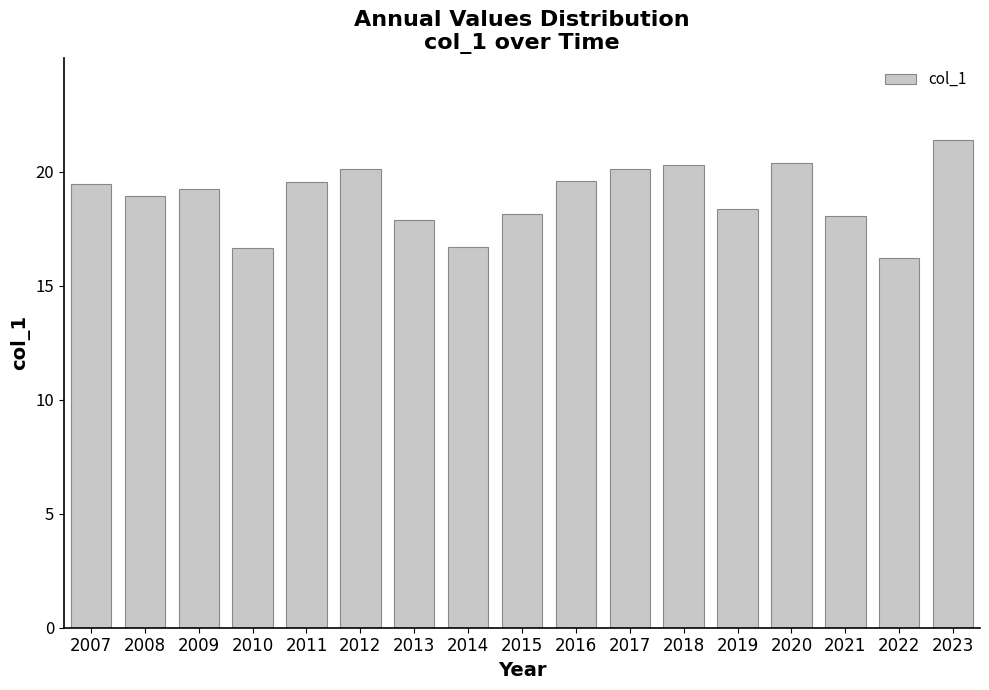

What is the value of the 4th bar from the left?

16.6